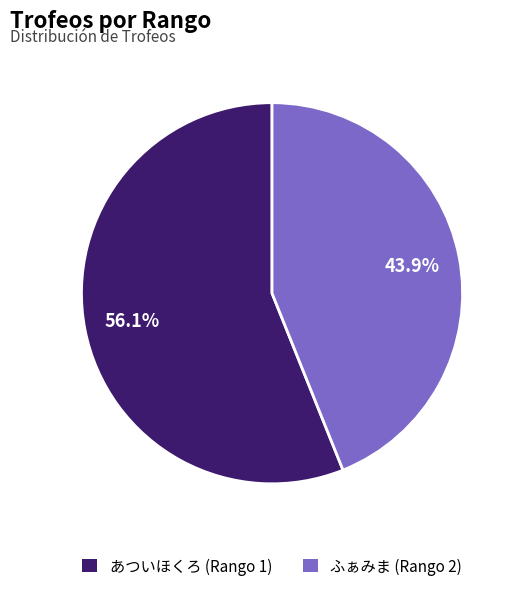

Is there any slice that represents more than half of the pie?

Yes